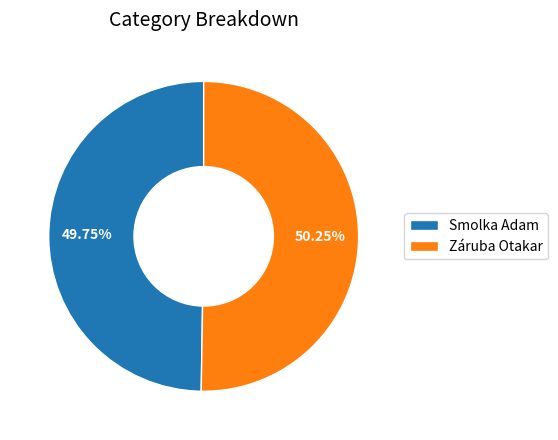

Between Smolka Adam and Záruba Otakar, which is larger?

Záruba Otakar